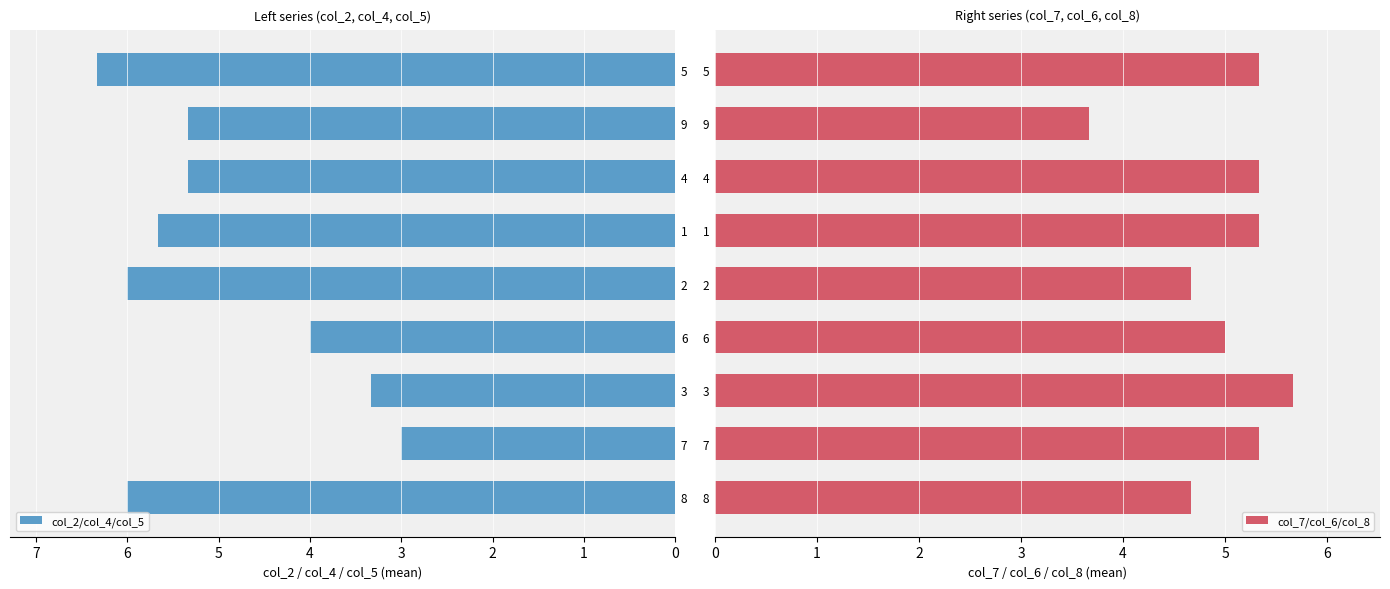

What is the value of the col_2/col_4/col_5 bar at the 8th from the left?

5.3